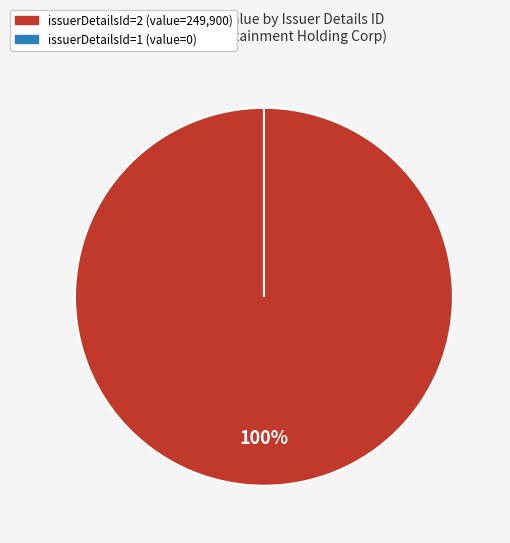

What is the change in value from 2 to 1?

-249900